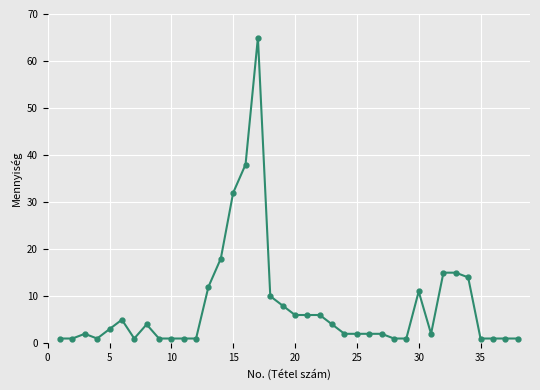

What is the maximum value shown in the chart?

65